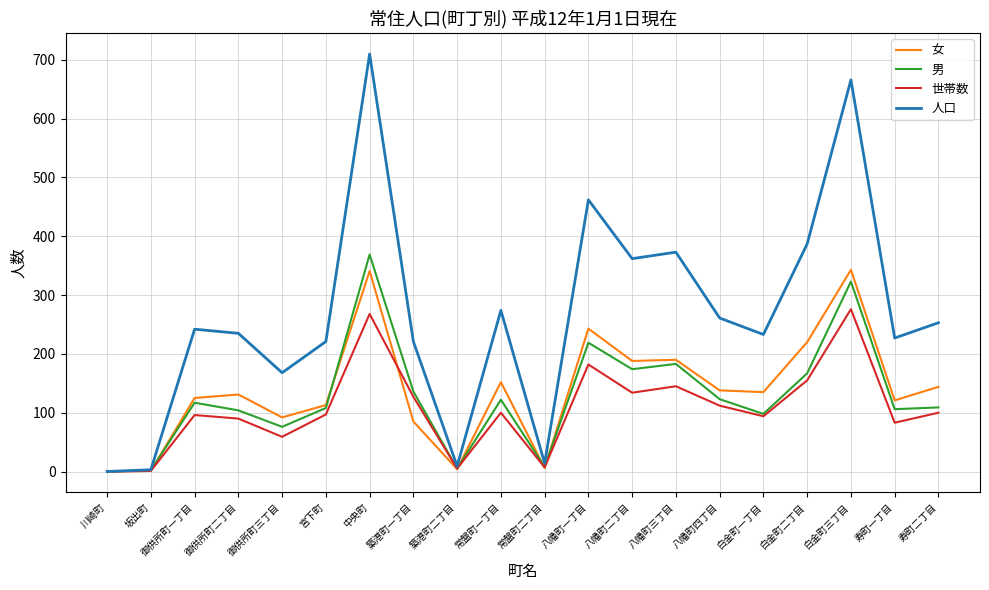

At which label does 男 reach its peak?

中央町